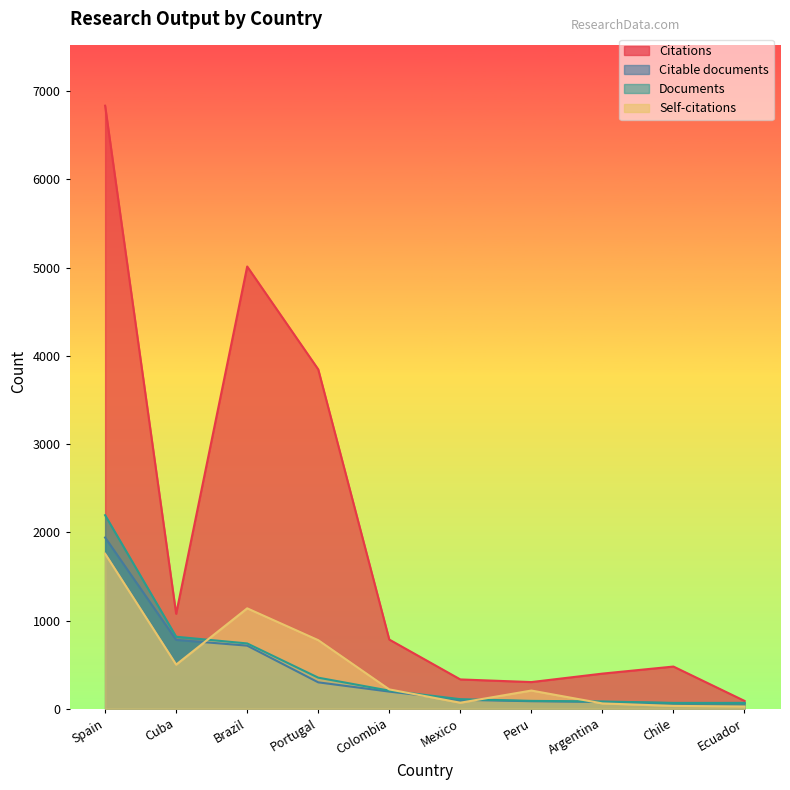

What is the difference between the second highest and minimum values in the Citations series?

4924